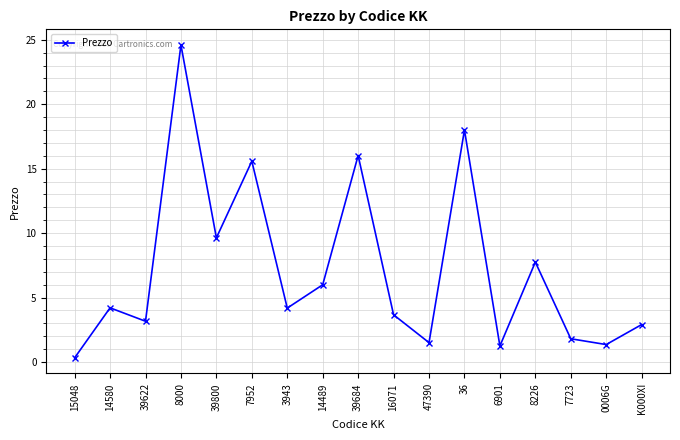

Where is the data nearest to the value 12?

39800